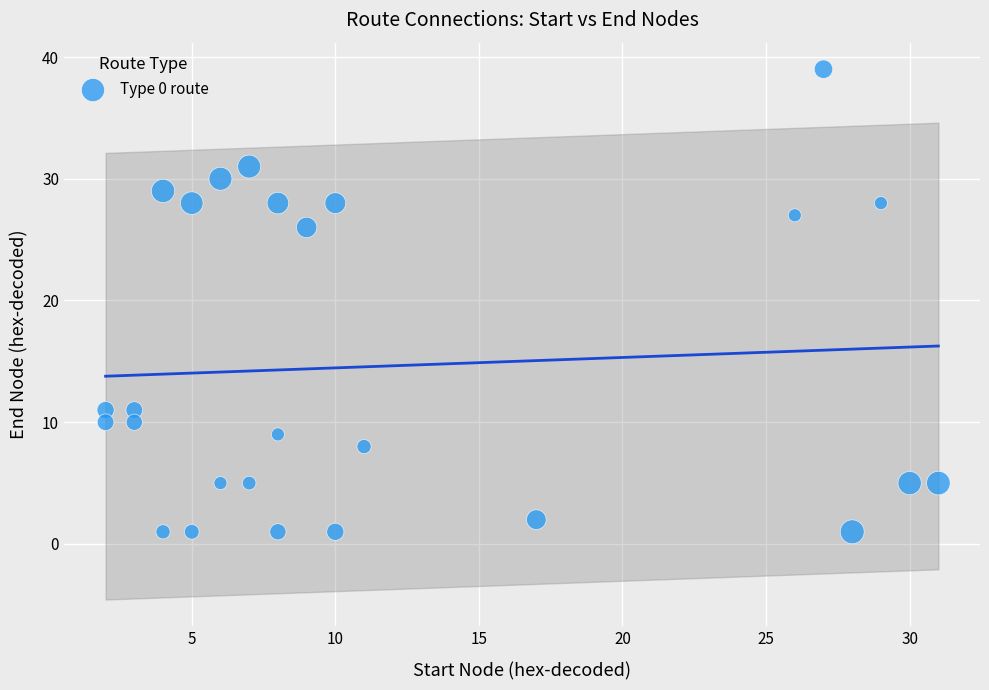

What Y value in the scatter plot is closest to 20?

26